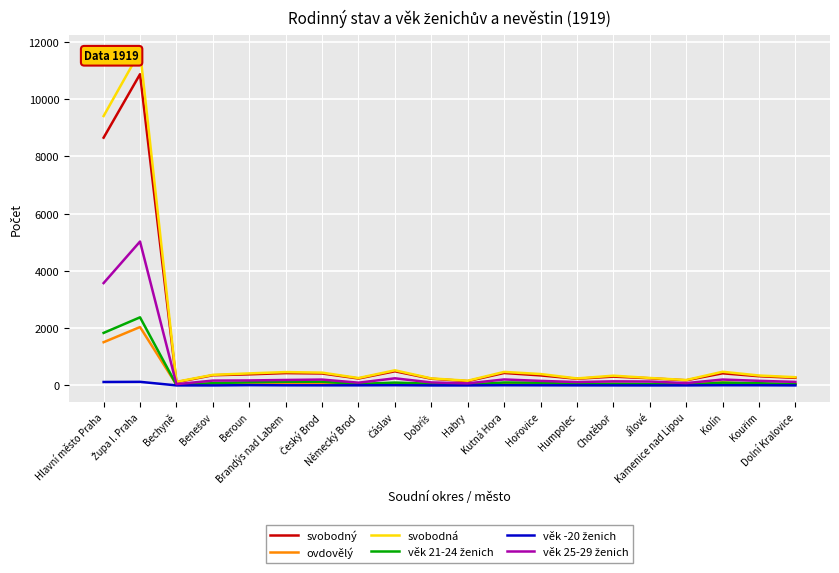

What is the greatest value displayed?

11672